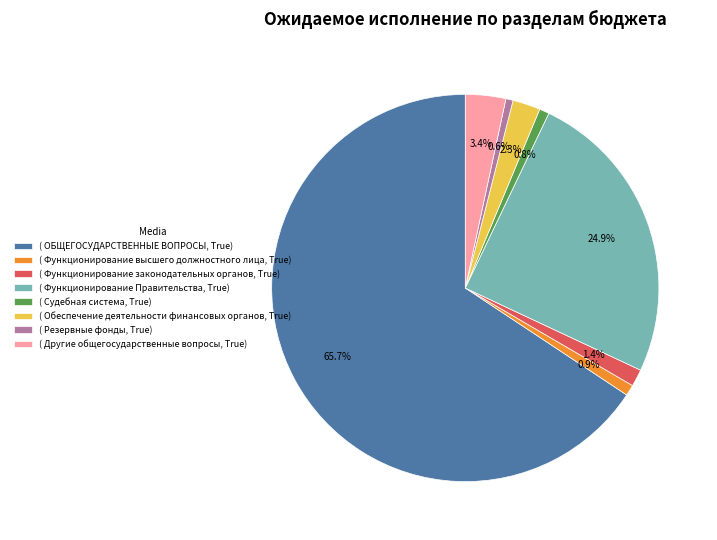

How many segments does this pie chart have?

8